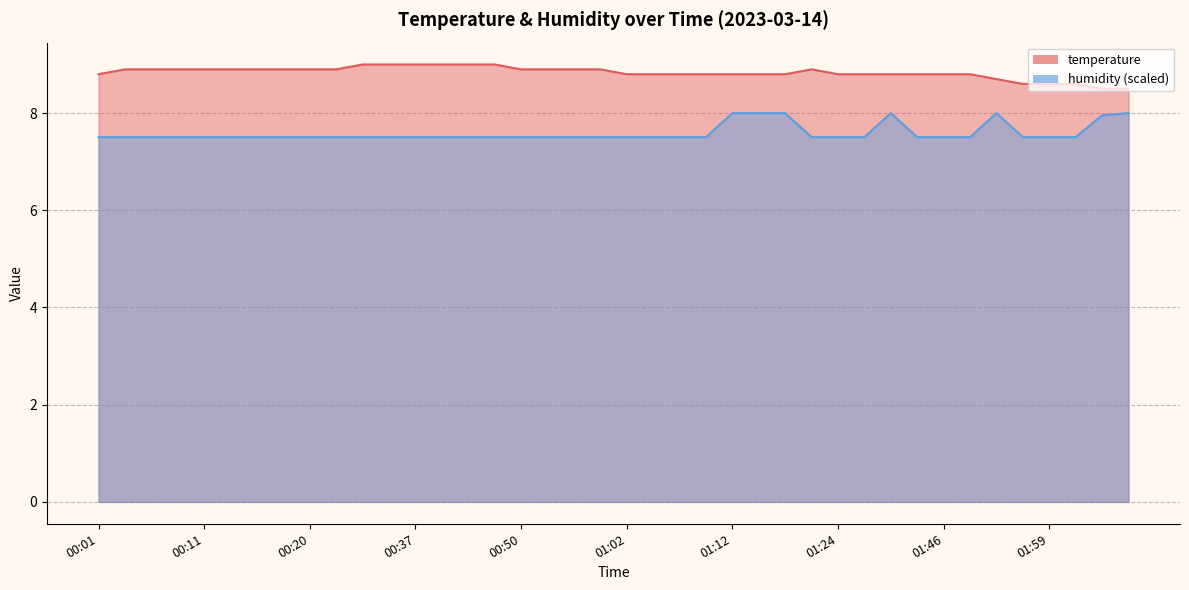

What is the sum of all temperature values?

353.3